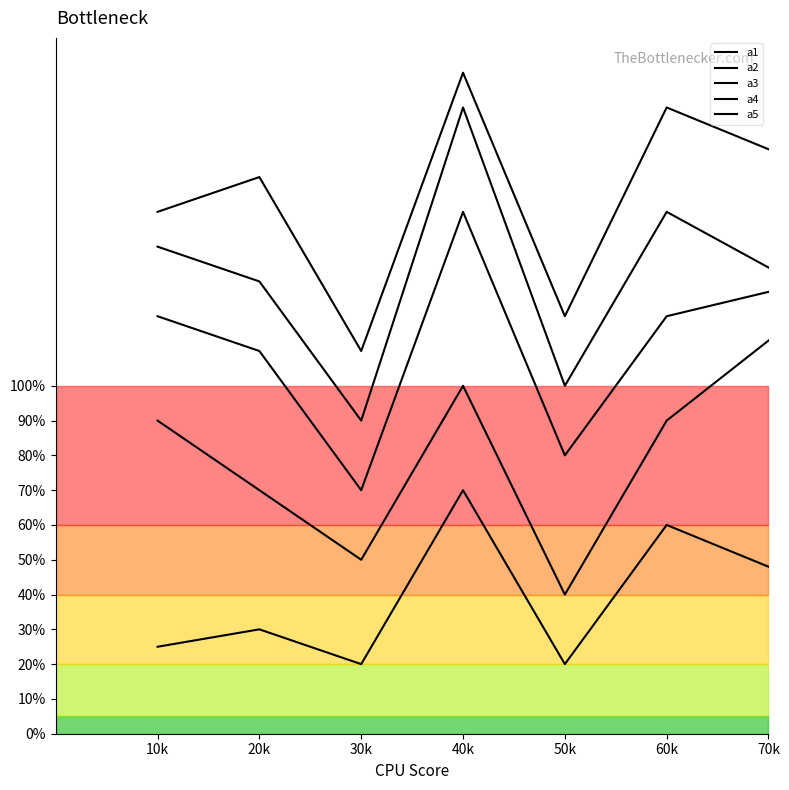

Rank the series at 30k from lowest to highest value.

a5, a4, a3, a2, a1